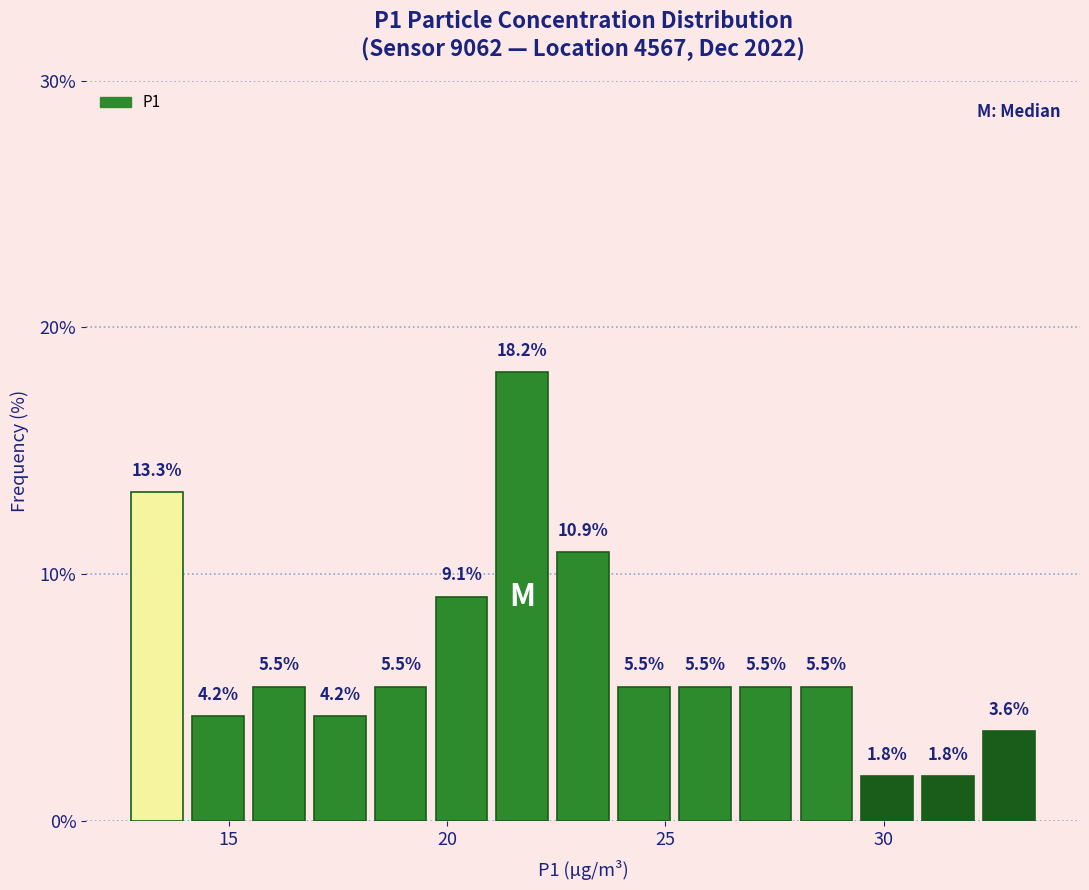

Around what value on the x-axis is the tallest bar? Give the approximate position of its centre, as read against the axis.

21.5